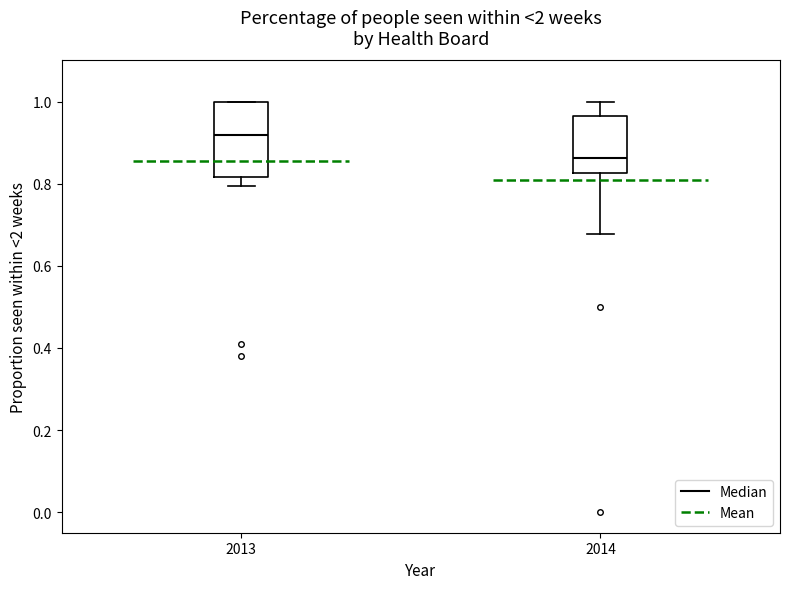

Comparing the boxes themselves (not the whiskers), which one is the tallest?

2013